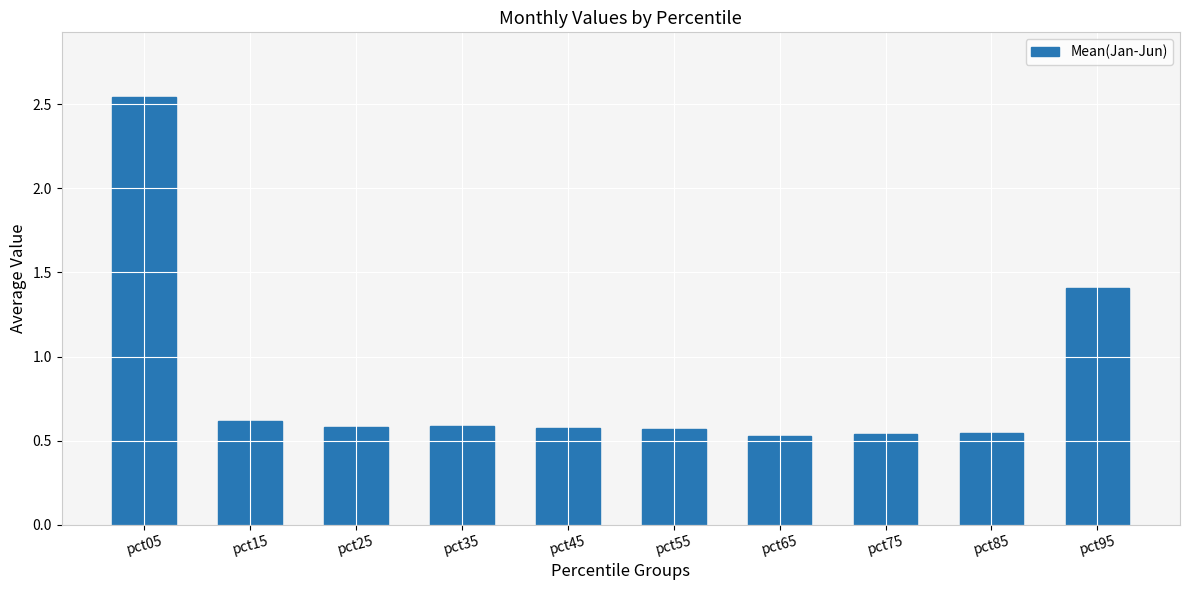

What is the difference between the second highest and minimum values?

0.9